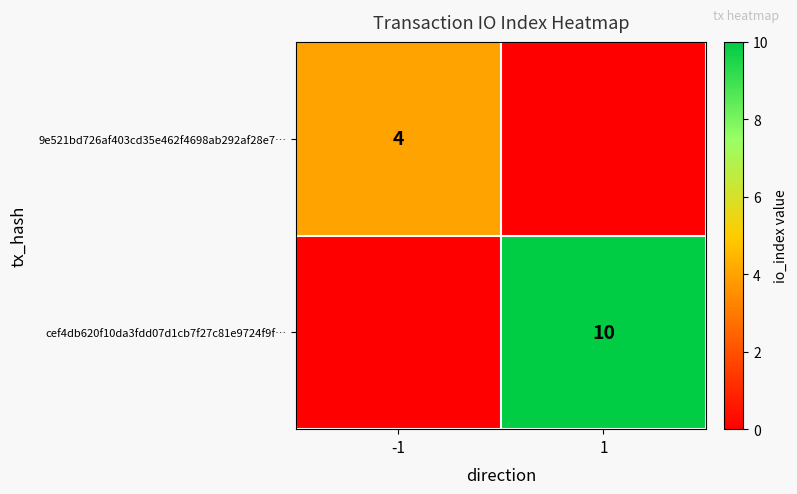

The cef4db620f10da3fdd07d1cb7f27c81e9724f9f… series shows 7 at 1. True or false?

False